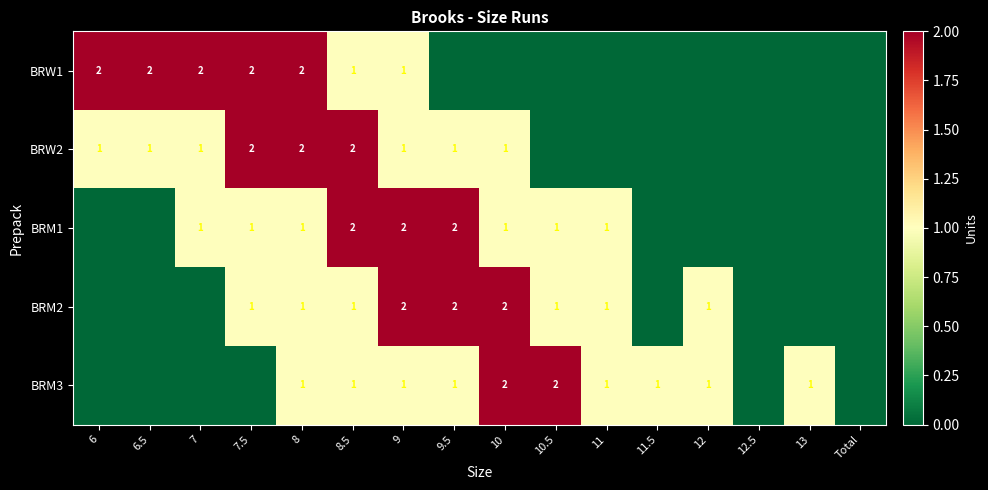

True or false: BRM3 has a value of 1 at 11.5.

True